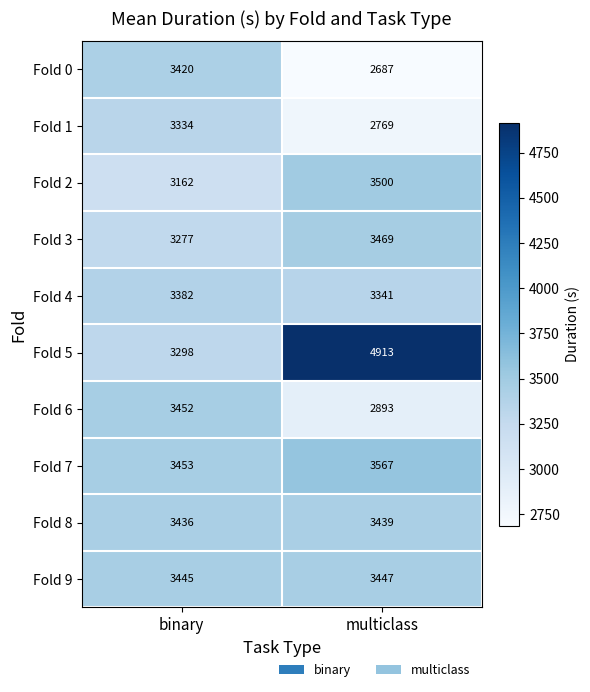

What is the approximate value of Fold 9 at multiclass?

3447